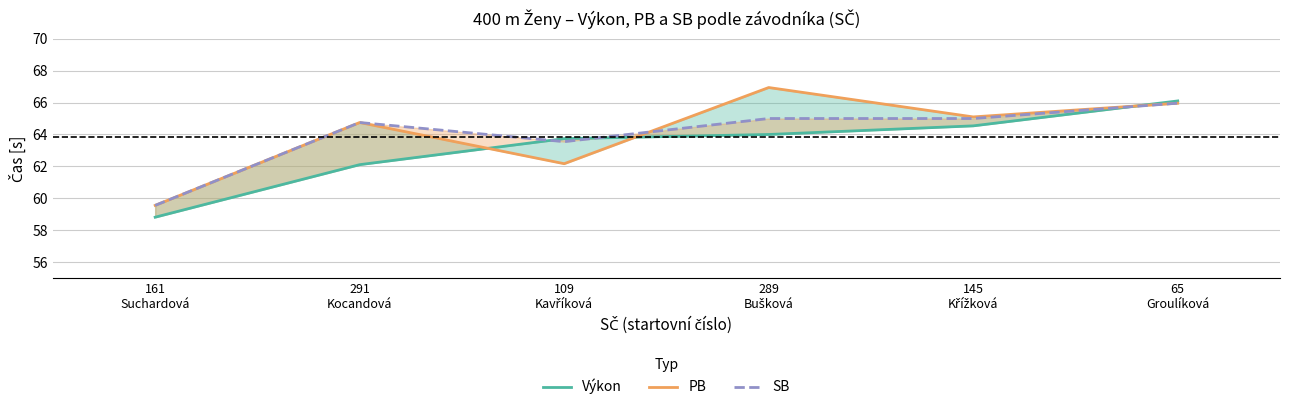

How many categories are shown in the chart?

6